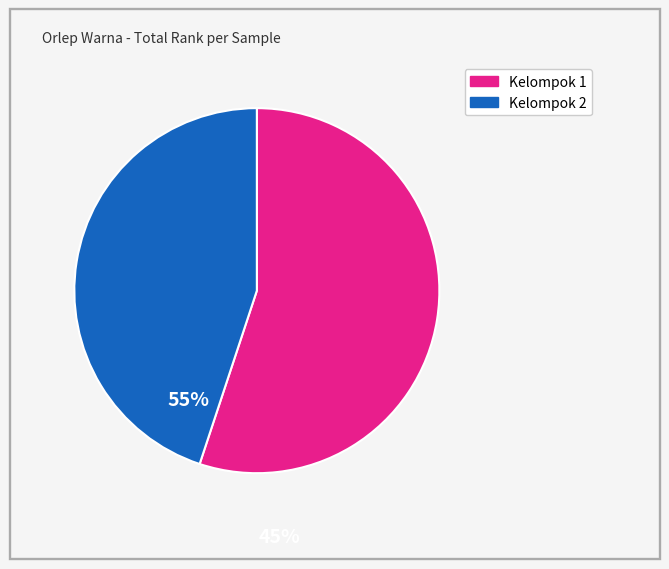

Is there any slice that represents more than half of the pie?

Yes